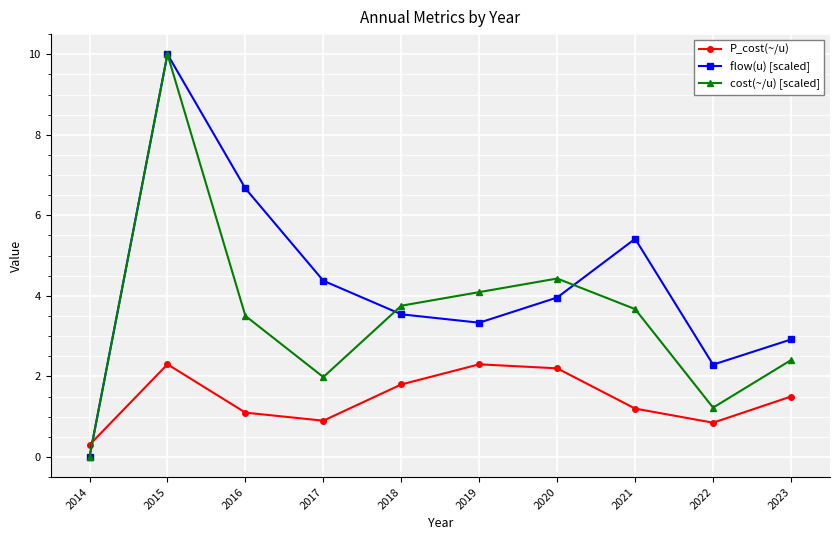

At which category is the sum across all series the highest?

2015